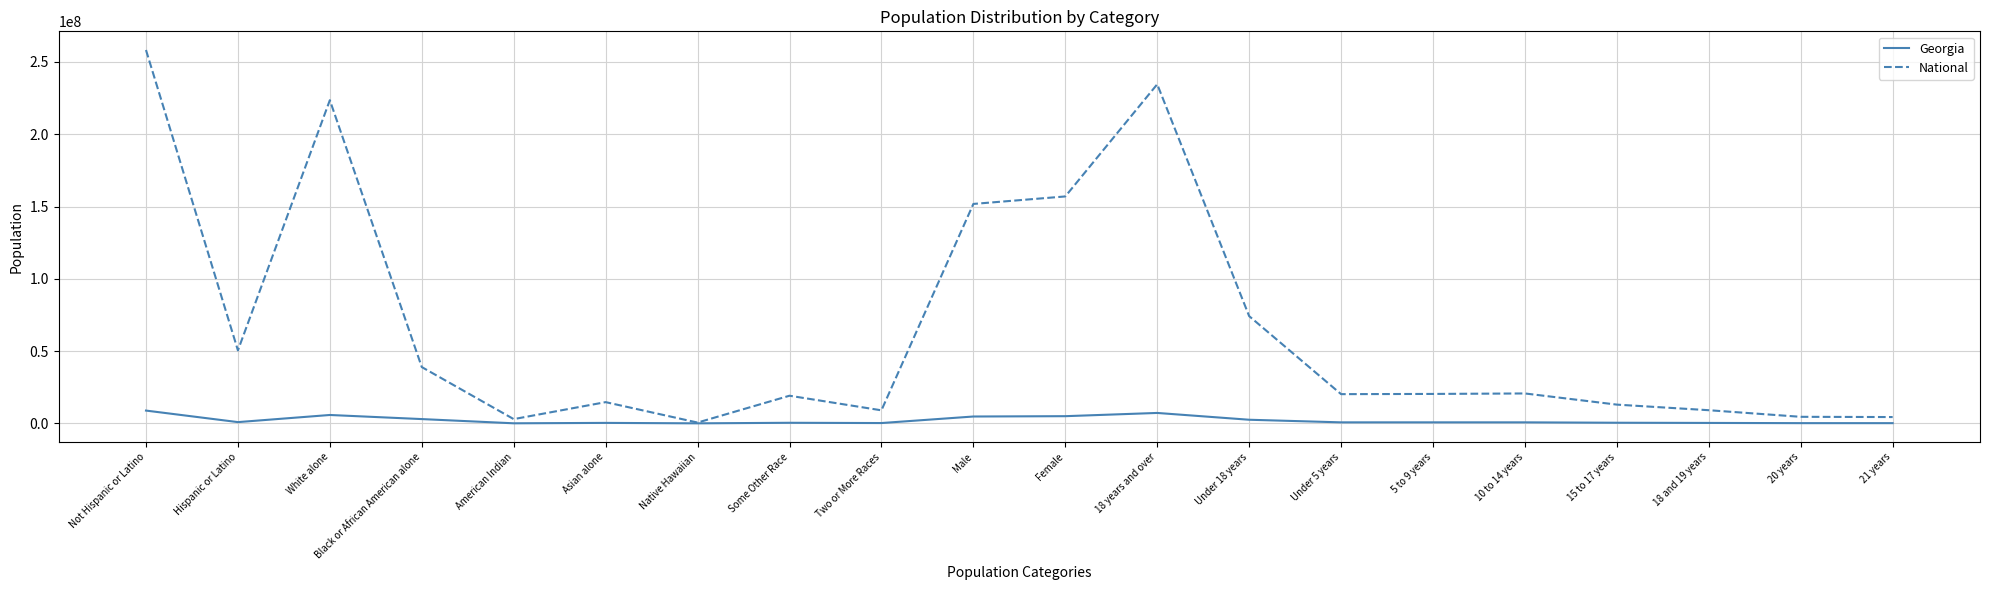

List the series in order of their overall mean, lowest first.

Georgia, National